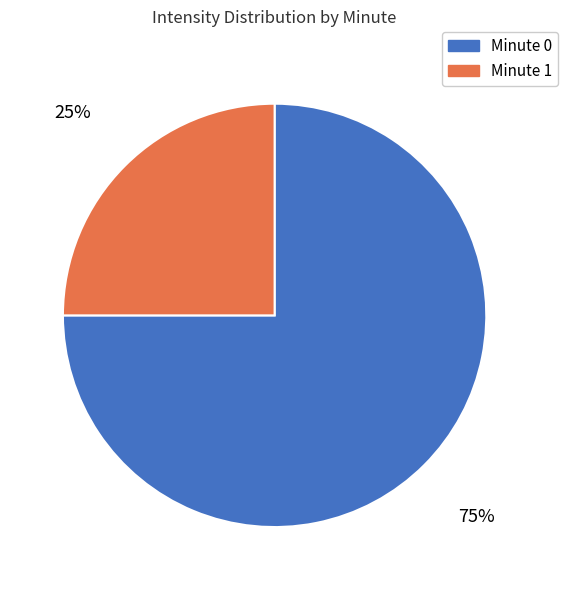

Count the number of slices in the pie.

2